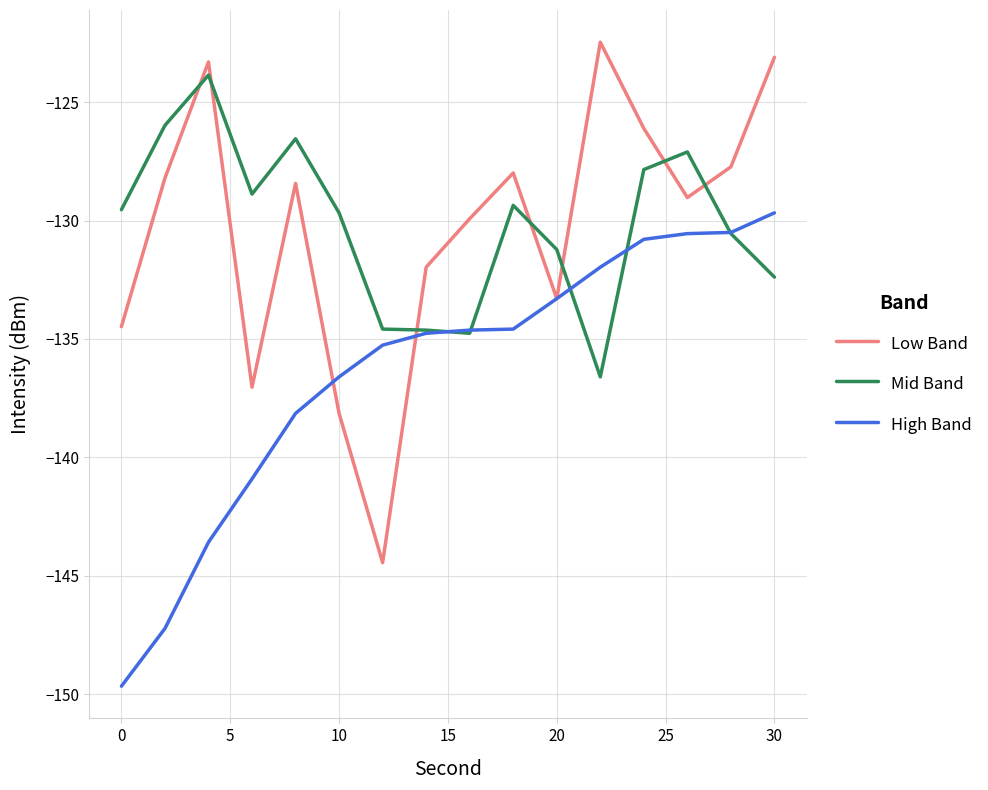

What are all the series names shown in the legend?

Low Band, Mid Band, High Band